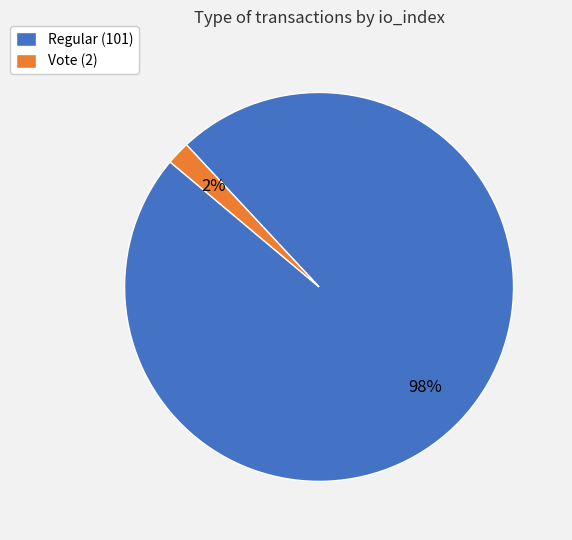

Do Regular (101) and Vote (2) together represent more than half of the pie?

Yes